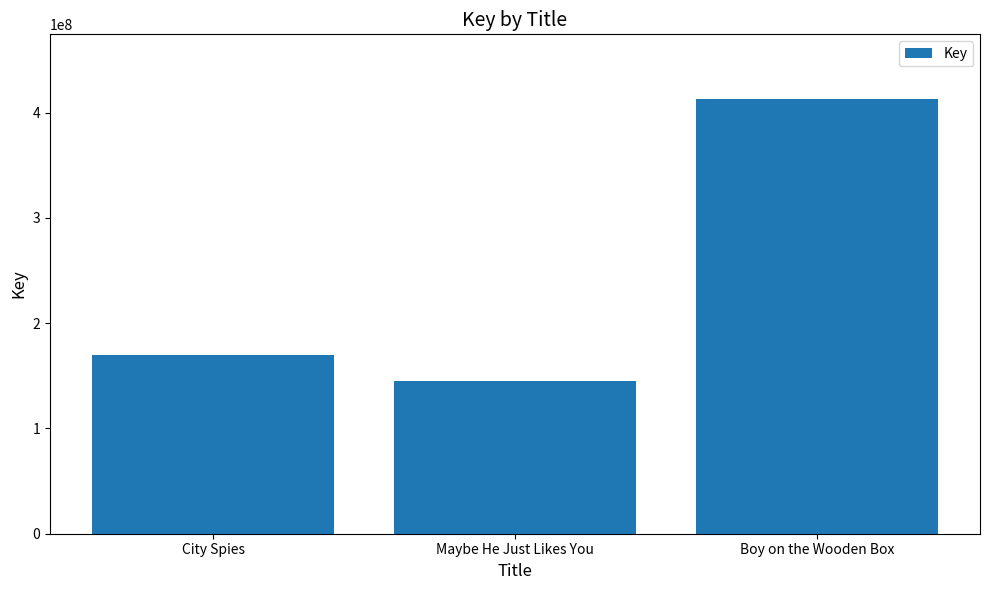

What is the value of the 2nd bar from the left?

144637348